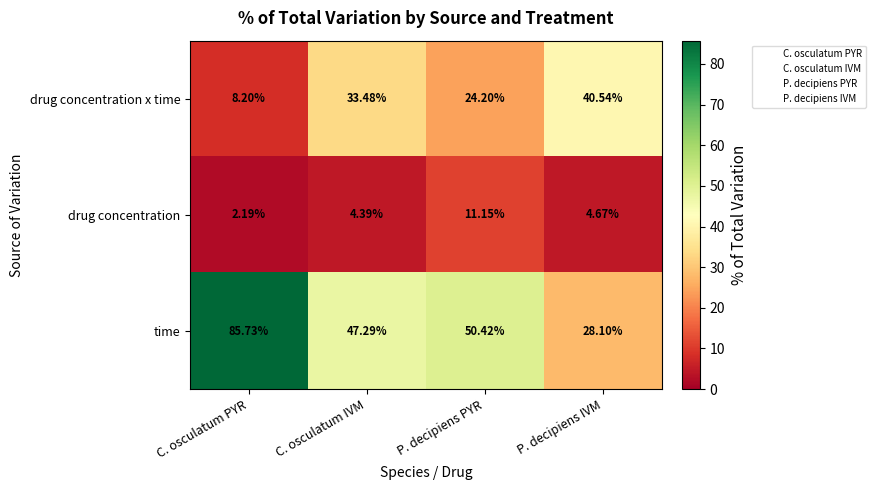

At how many categories does at least one series exceed 50?

2